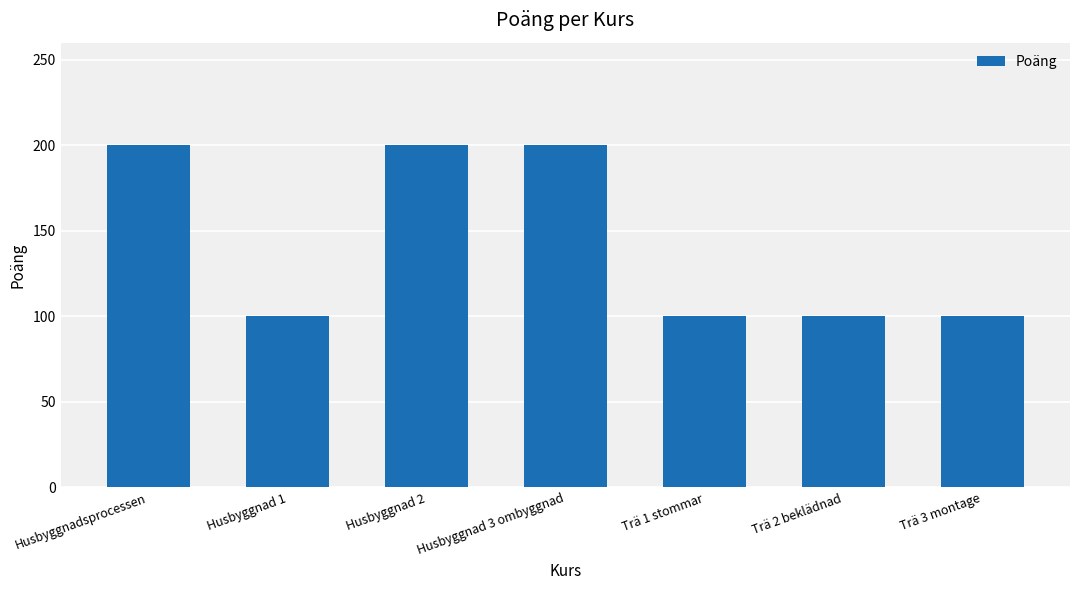

Reading left to right, list all the values displayed in this chart.

Husbyggnadsprocessen=200	Husbyggnad 1=100	Husbyggnad 2=200	Husbyggnad 3 ombyggnad=200	Trä 1 stommar=100	Trä 2 beklädnad=100	Trä 3 montage=100